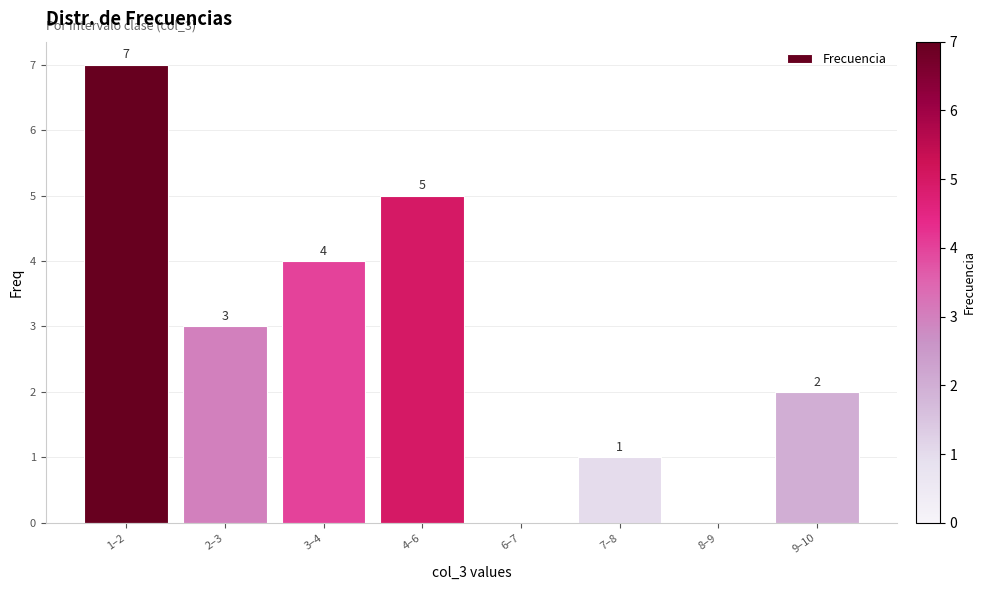

Reading right to left, transcribe all the data shown in this chart.

9–10=2	8–9=0	7–8=1	6–7=0	4–6=5	3–4=4	2–3=3	1–2=7